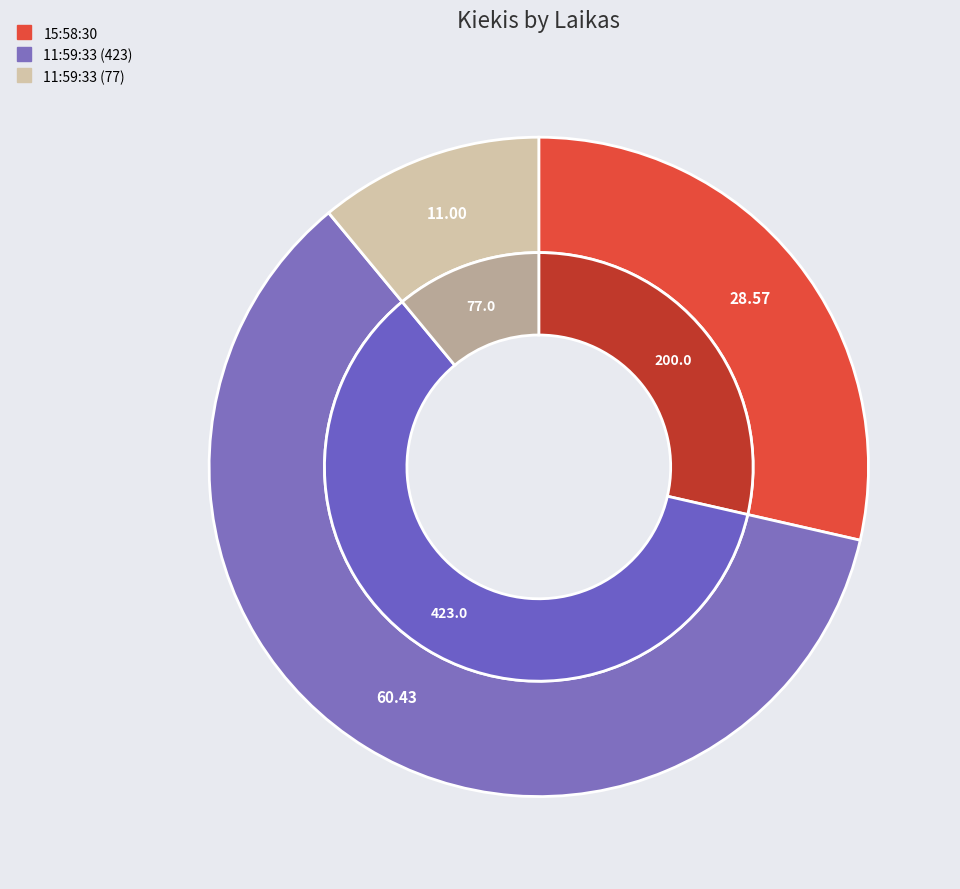

To the nearest percent, what is the average slice percentage?

33%